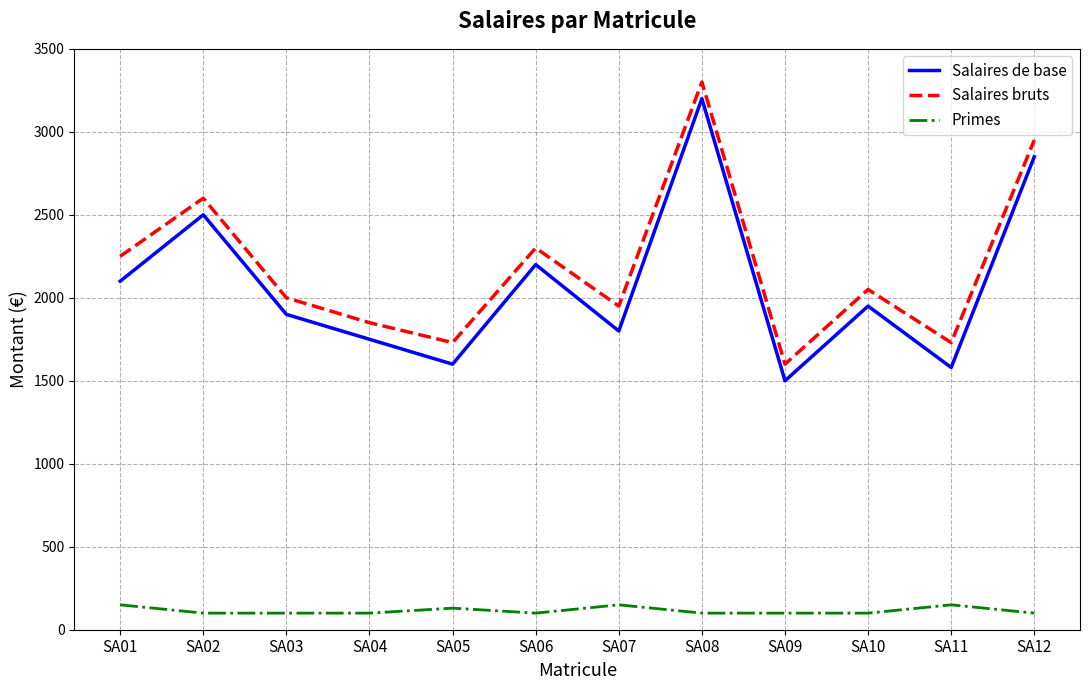

In Primes, how many points are higher than both neighbors (excluding endpoints)?

3